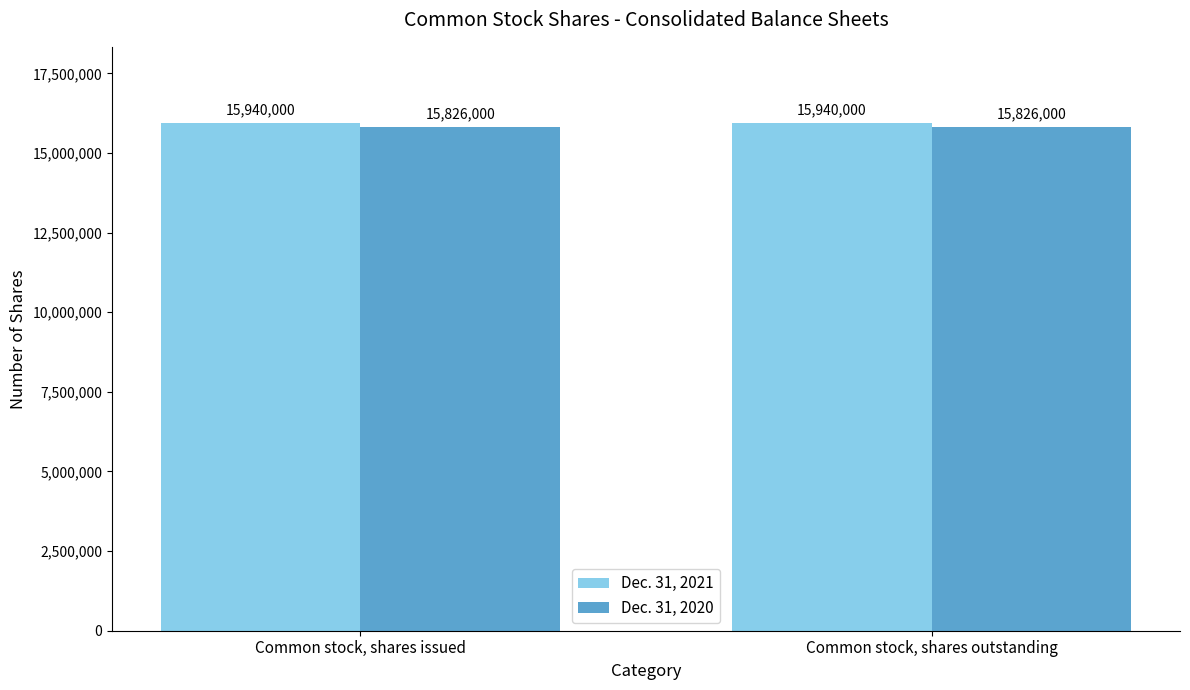

Is the value of Dec. 31, 2021 at Common stock, shares outstanding greater than the value of Dec. 31, 2020 at Common stock, shares outstanding?

Yes